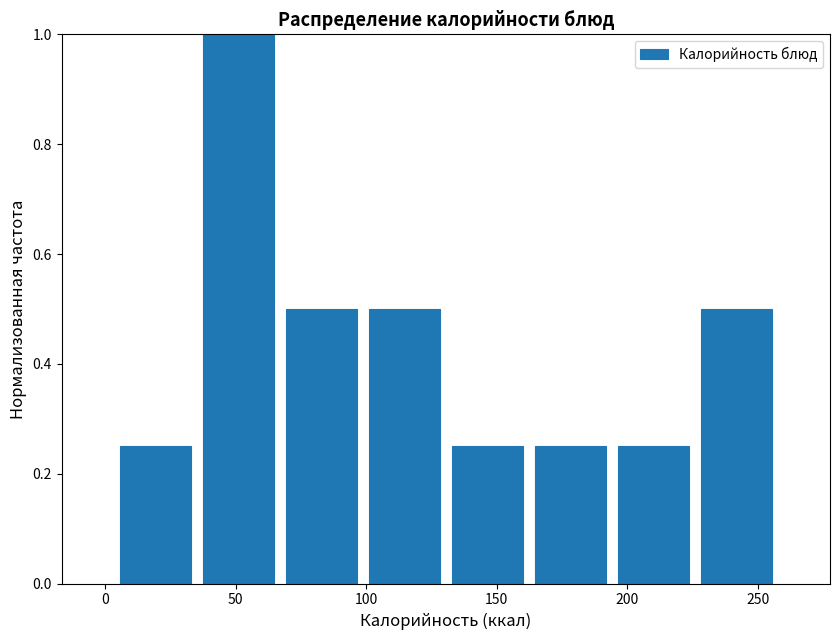

Reading left to right, list every bar in this chart as the range it spans on the x-axis followed by its height. Neither the bar edges nor the heights are printed on the chart, so give them approximately, as read against the axes.

5 to 35: 0.26
35 to 65: 1.00
65 to 100: 0.50
100 to 130: 0.50
130 to 160: 0.26
160 to 195: 0.26
195 to 225: 0.26
225 to 260: 0.50